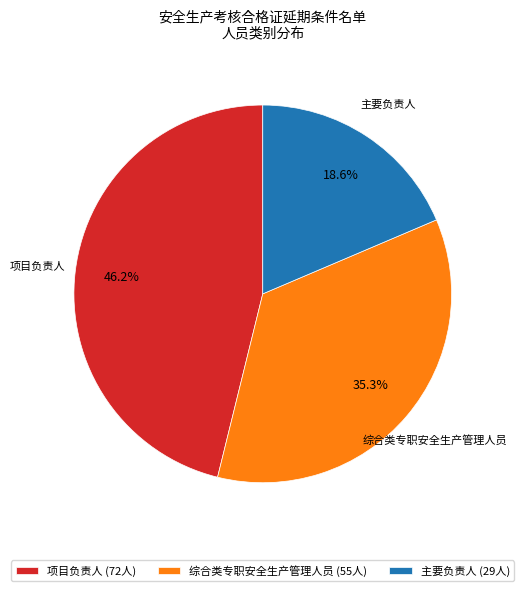

What is the largest slice in the pie chart?

项目负责人